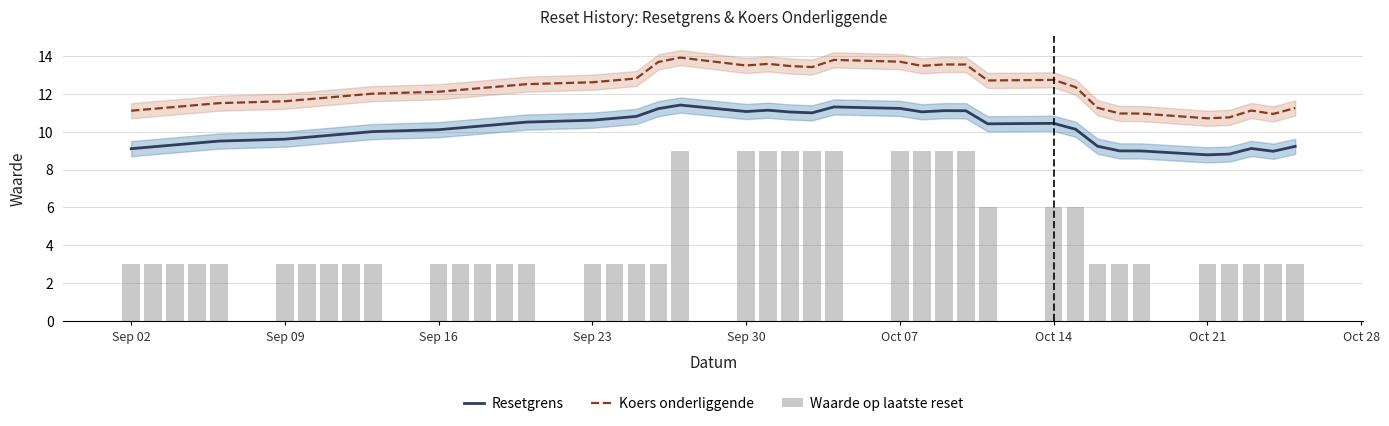

At how many categories does at least one series exceed 7?

40